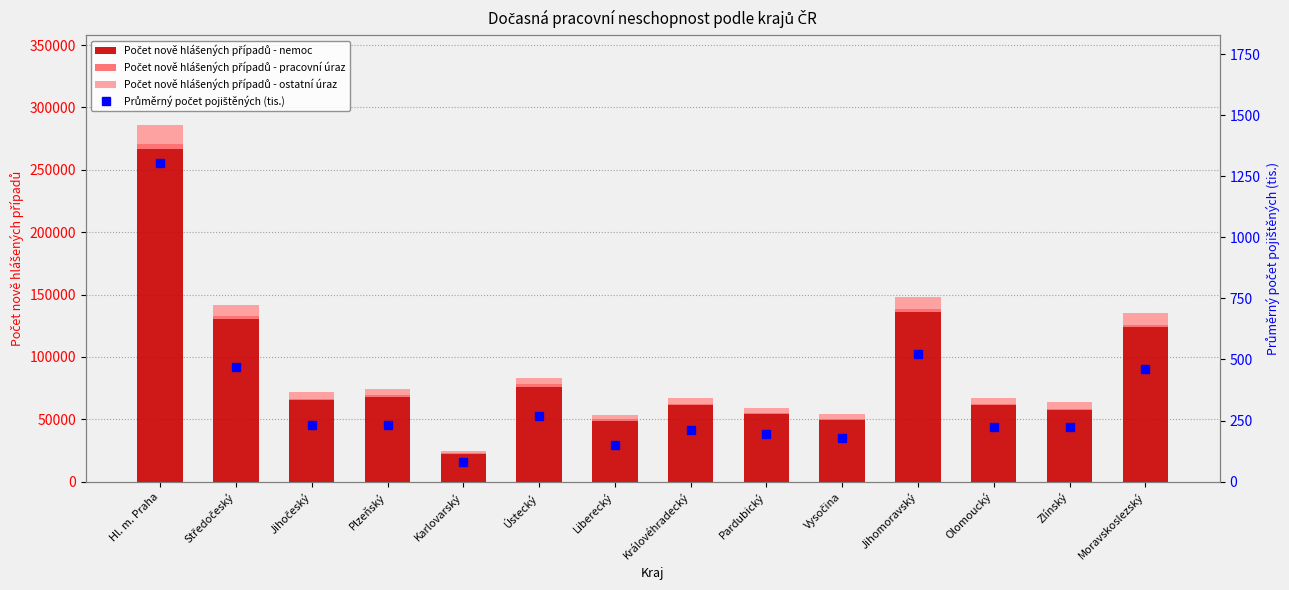

Reading left to right, what are all the values shown in this chart?

Počet nově hlášených případů - nemoc: 267041.0	130452.0	65047.0	67803.0	22246.0	76256.0	48981.0	61266.0	54119.0	49189.0	136308.0	61171.0	57341.0	123594.0
Počet nově hlášených případů - pracovní úraz: 3701.0	2248.0	1516.0	1507.0	478.0	1628.0	830.0	1161.0	1199.0	1159.0	2242.0	1253.0	1223.0	2269.0
Počet nově hlášených případů - ostatní úraz: 15479.0	8701.0	5102.0	5009.0	1559.0	5227.0	3286.0	4226.0	4075.0	3798.0	9239.0	4443.0	5141.0	9364.0
Průměrný počet pojištěných (tis.): 1305.0	468.6	230.1	230.8	79.8	266.6	151.8	210.8	195.1	177.0	523.7	225.5	224.1	463.1